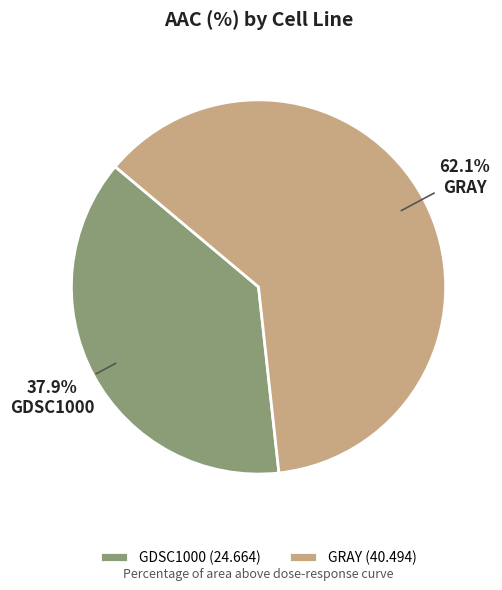

Is it true that GDSC1000 is 38% of the pie?

True